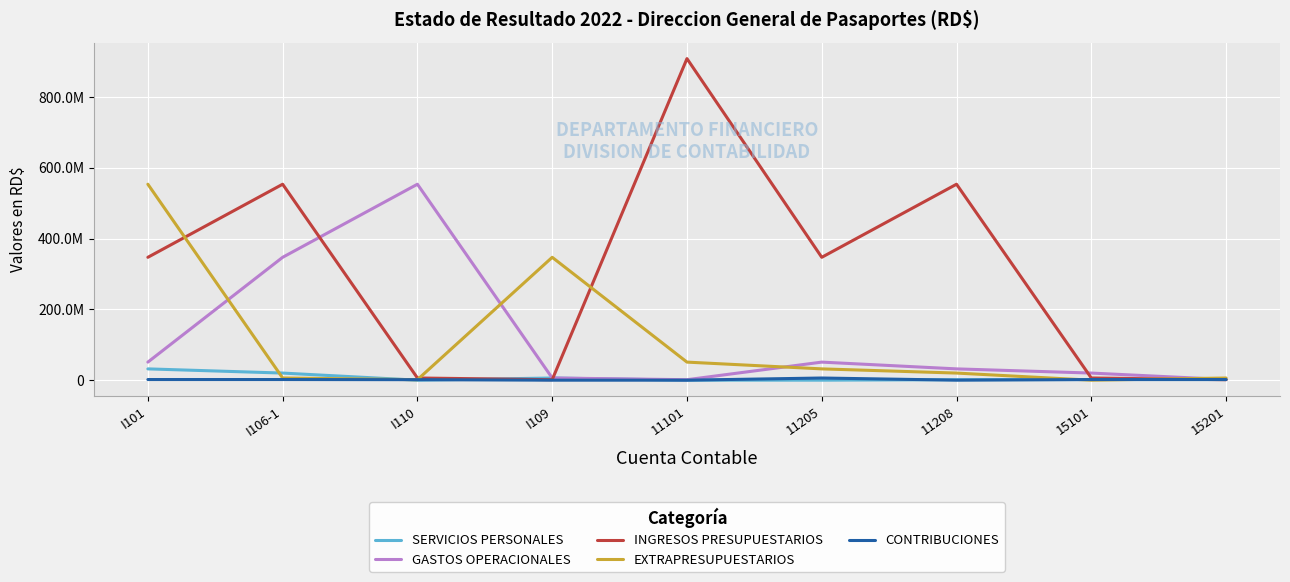

Is the value of CONTRIBUCIONES at 15201 greater than the value of EXTRAPRESUPUESTARIOS at 11205?

No